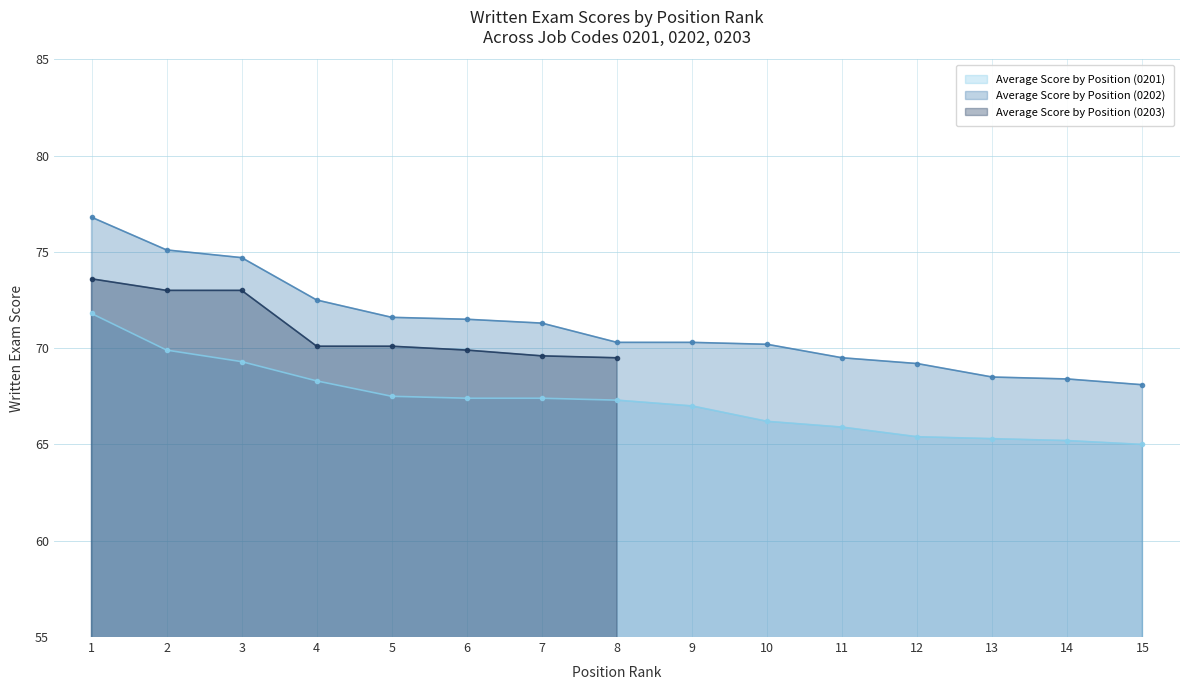

Is the value of Average Score by Position (0202) at 14 greater than the value of Average Score by Position (0201) at 2?

No